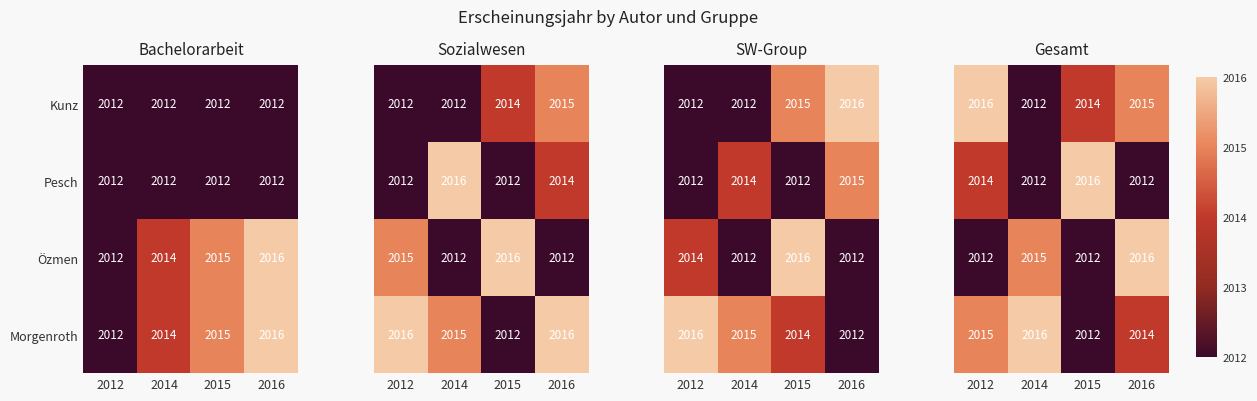

List the labels in order of Morgenroth value, smallest first.

2012, 2014, 2015, 2016